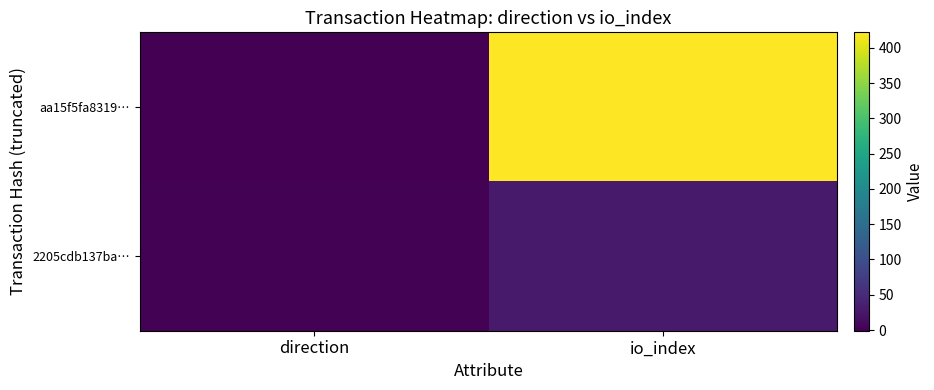

Reading right to left, extract all data points from this chart.

aa15f5fa8319…: io_index=422	direction=-1
2205cdb137ba…: io_index=29	direction=1